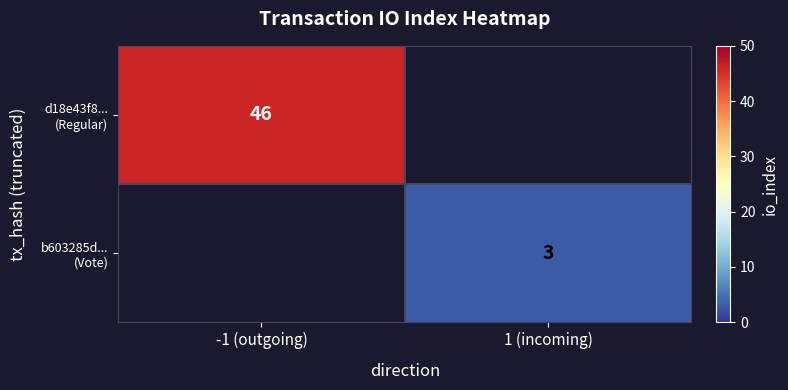

How many positive values does the d18e43f8... (Regular) series have?

1